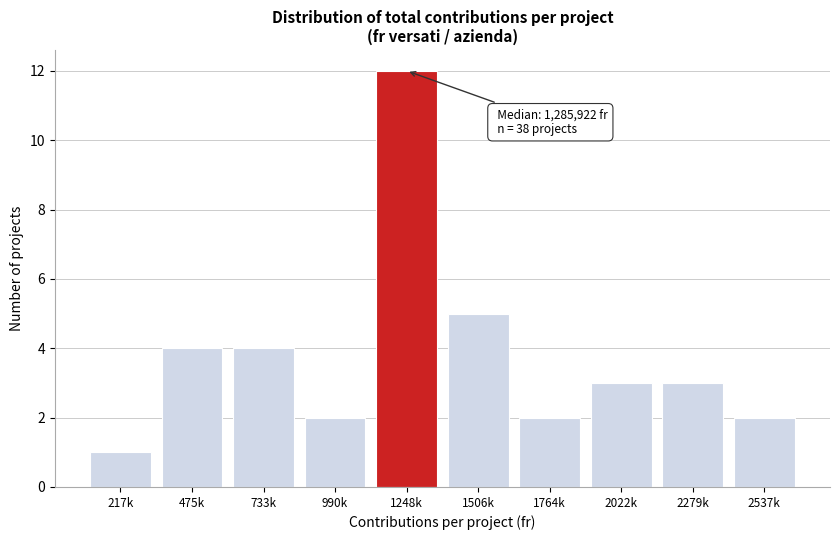

Reading left to right, extract all data points from this chart.

217k=1	475k=4	733k=4	990k=2	1248k=12	1506k=5	1764k=2	2022k=3	2279k=3	2537k=2